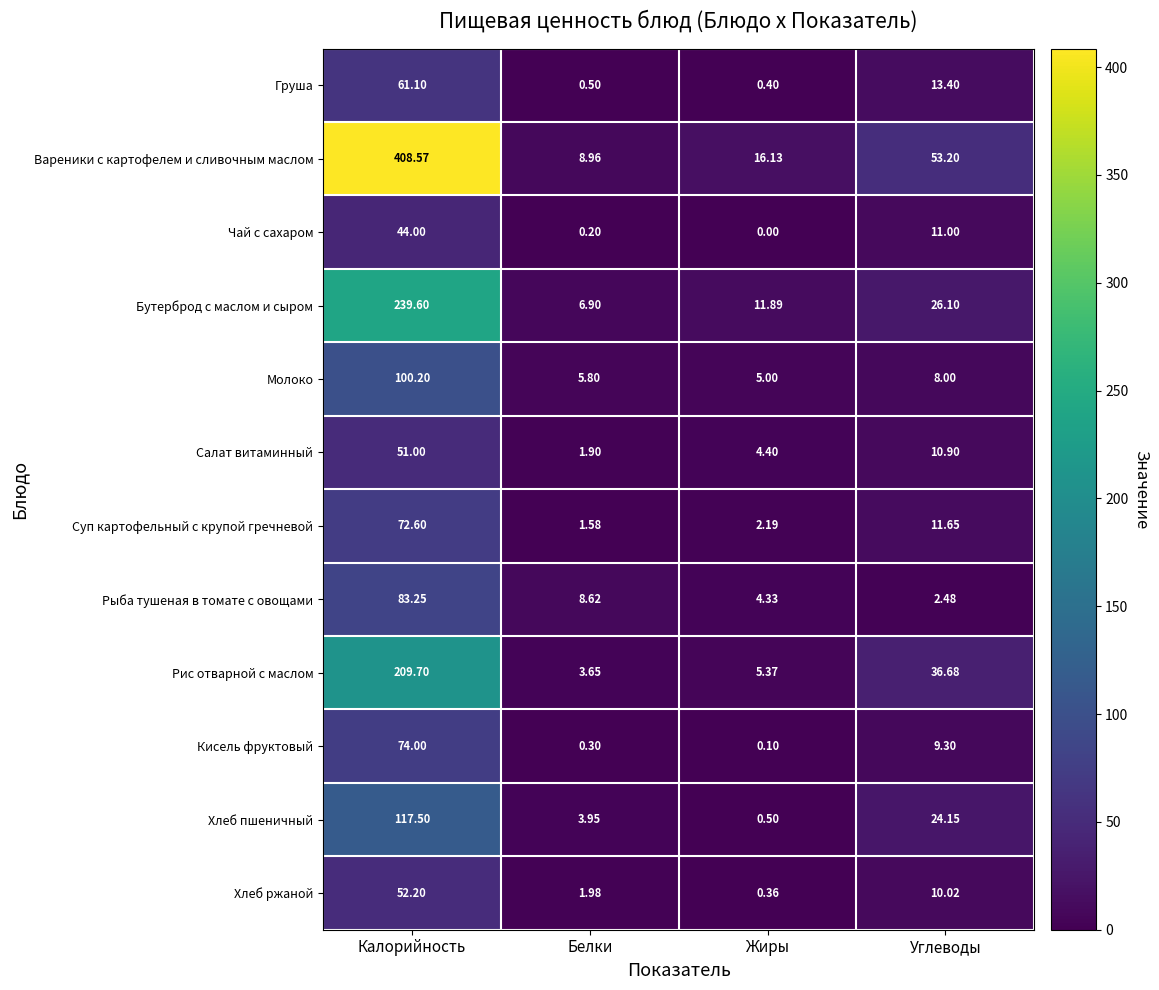

List the series in order of their peak value, lowest first.

Чай с сахаром, Салат витаминный, Хлеб ржаной, Груша, Суп картофельный с крупой гречневой, Кисель фруктовый, Рыба тушеная в томате с овощами, Молоко, Хлеб пшеничный, Рис отварной с маслом, Бутерброд с маслом и сыром, Вареники с картофелем и сливочным маслом